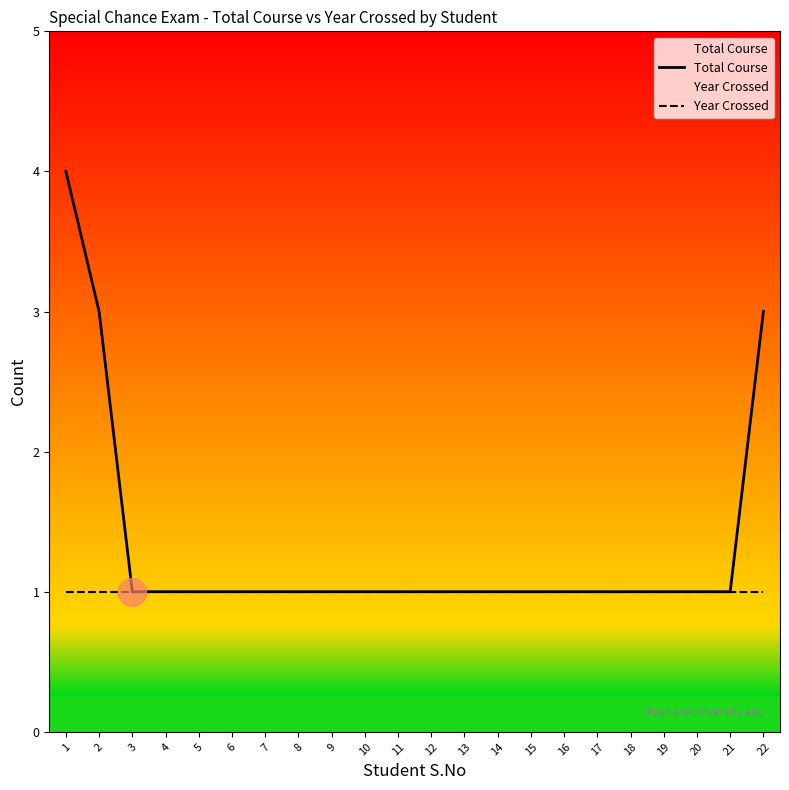

Which series has the largest total across all categories?

Total Course